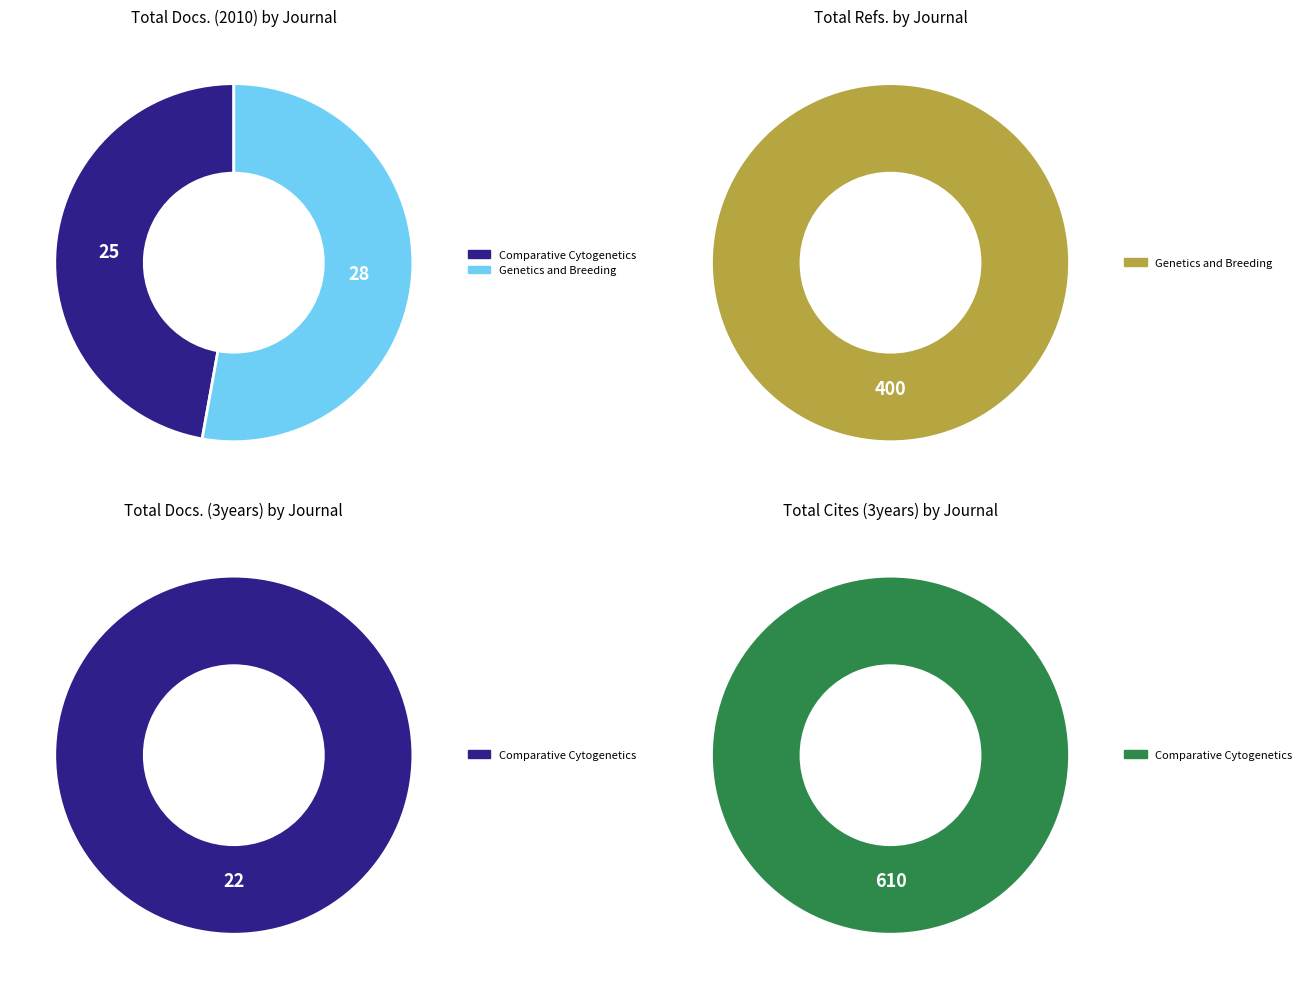

What is the largest slice in the pie chart?

Comparative Cytogenetics